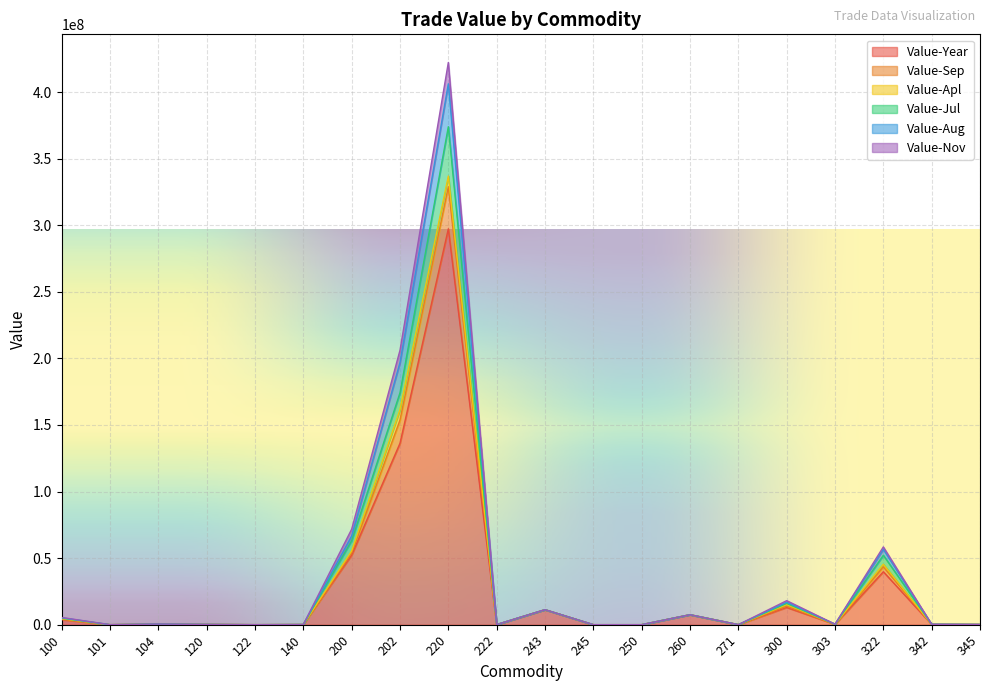

At which category is the sum across all series the highest?

220